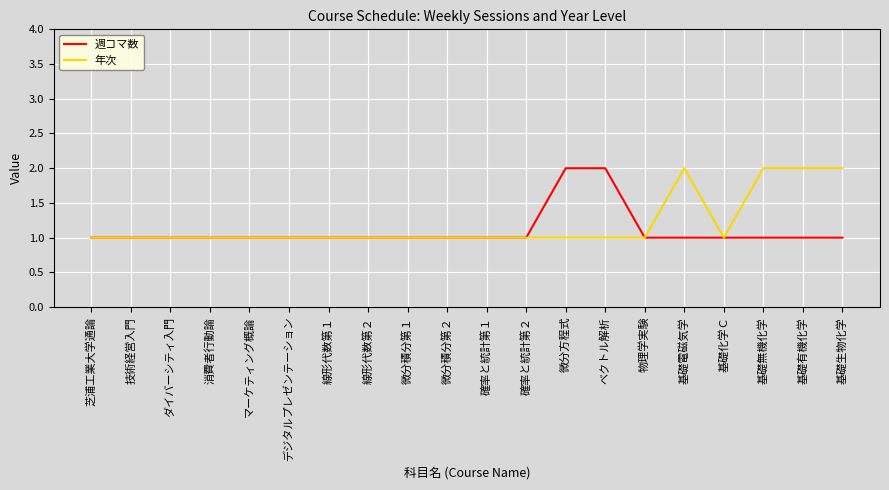

What position from the left is デジタルプレゼンテーション?

6